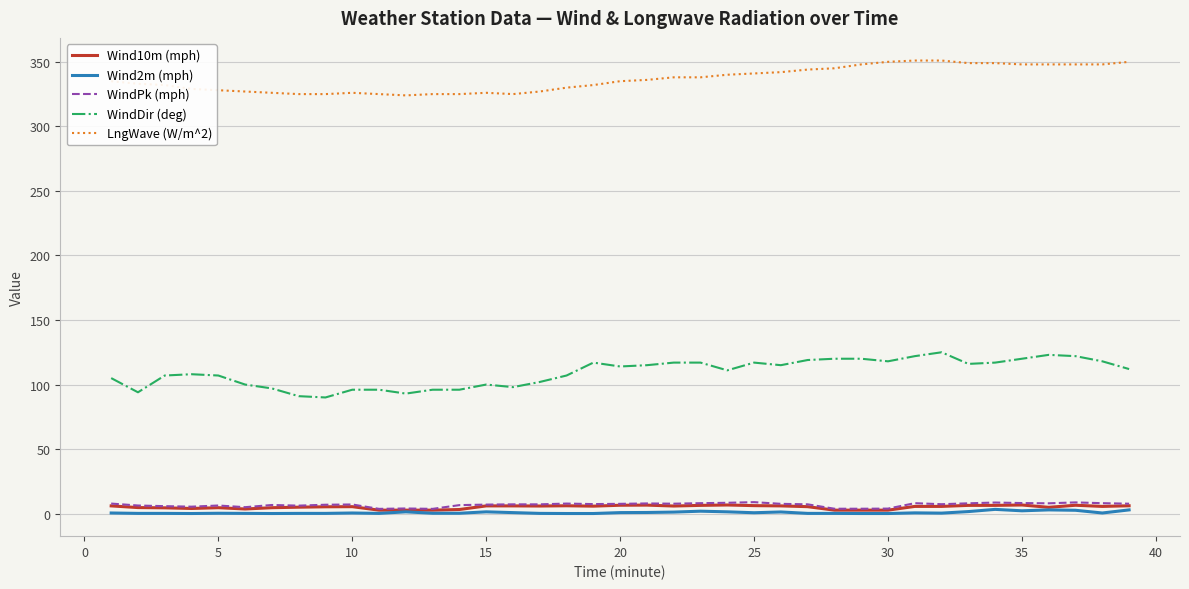

True or false: WindDir (deg) and WindPk (mph) intersect in this chart.

False